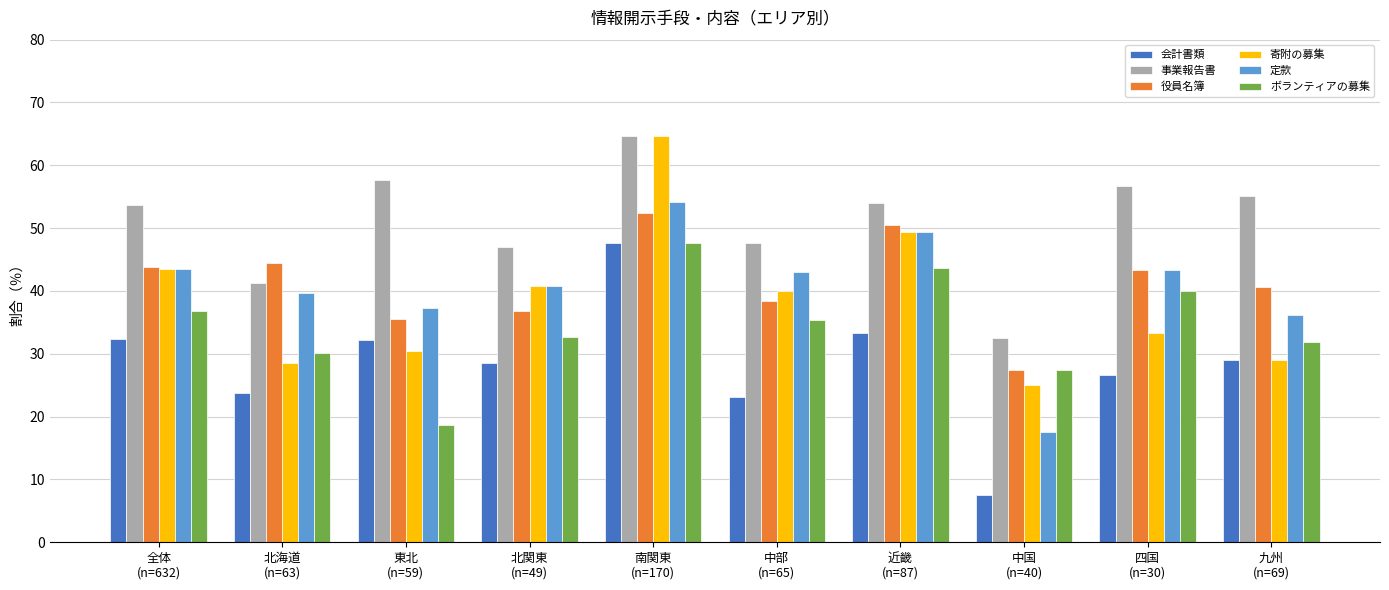

What are all the series names shown in the legend?

会計書類, 事業報告書, 役員名簿, 寄附の募集, 定款, ボランティアの募集